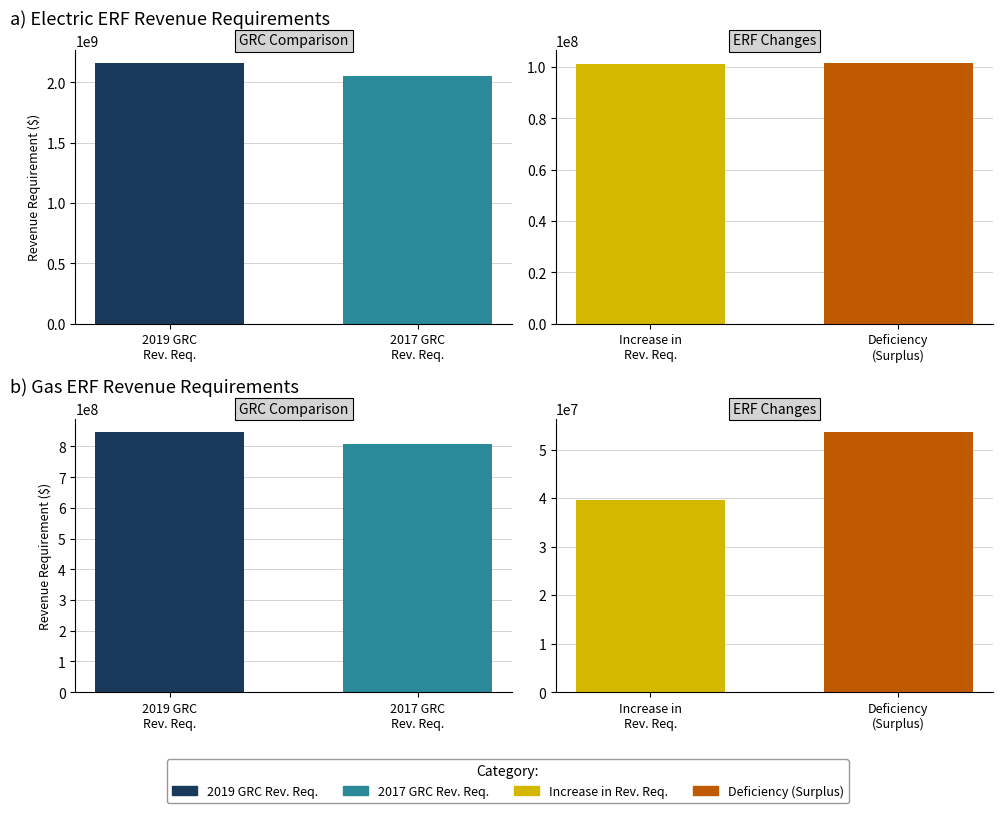

How many values in the 2017 GRC Revenue Requirement series exceed 2055747848?

1